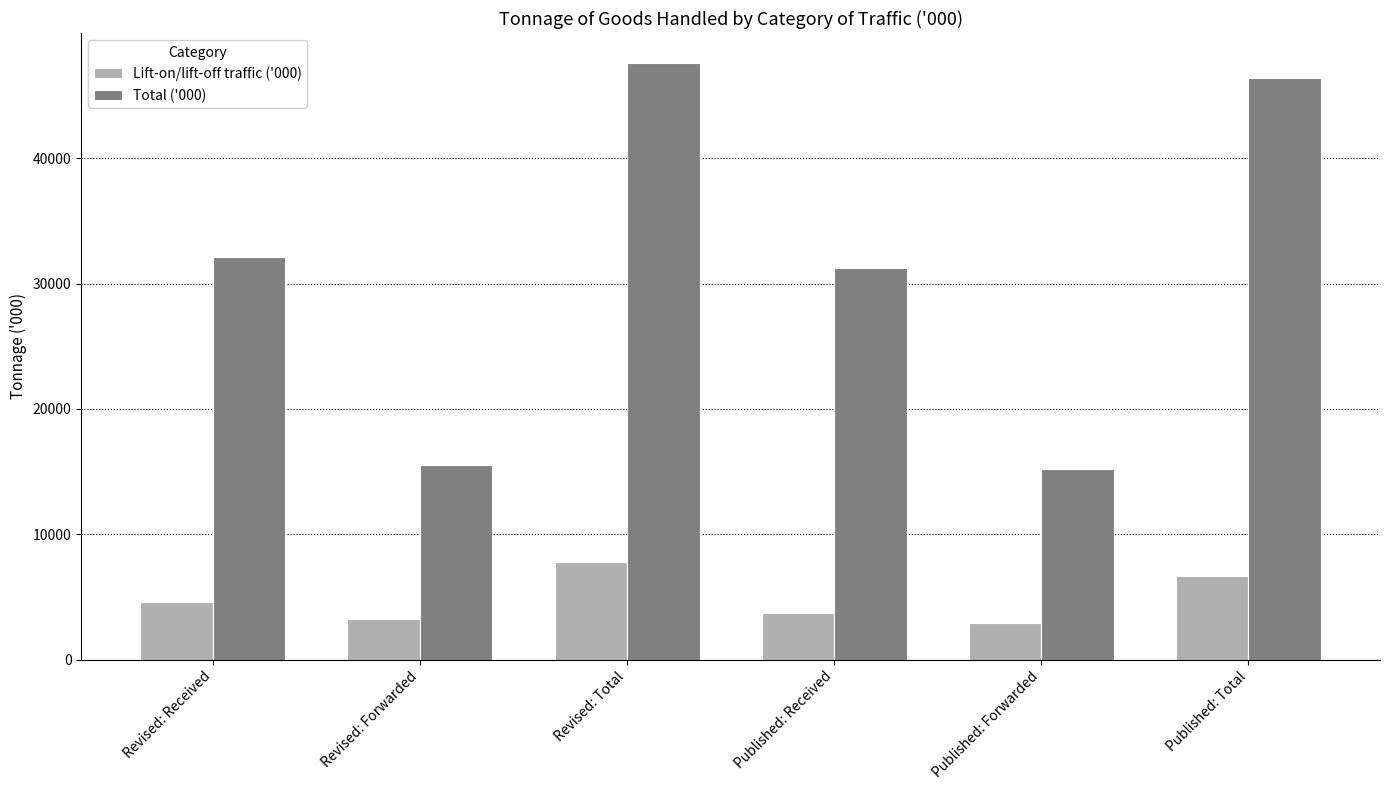

What is the maximum value shown in the chart?

47600